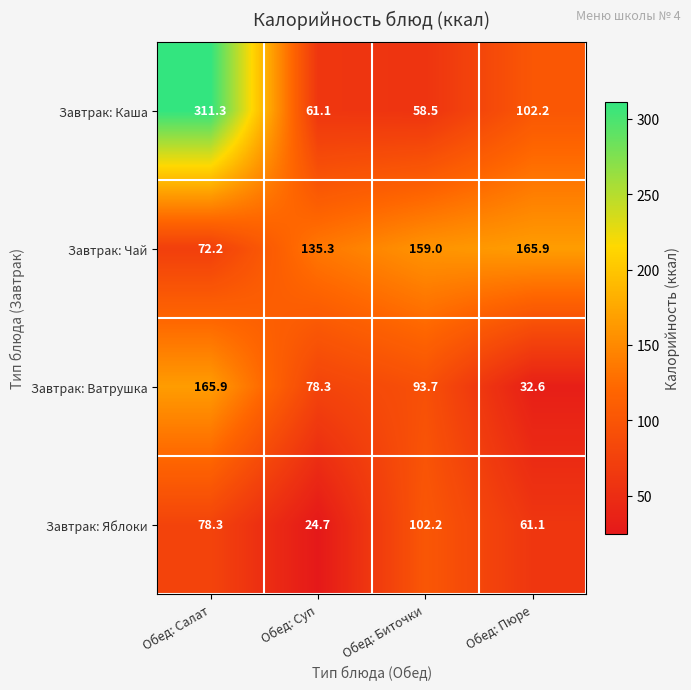

True or false: Завтрак: Яблоки has a value of 136.4 at Обед: Биточки.

False